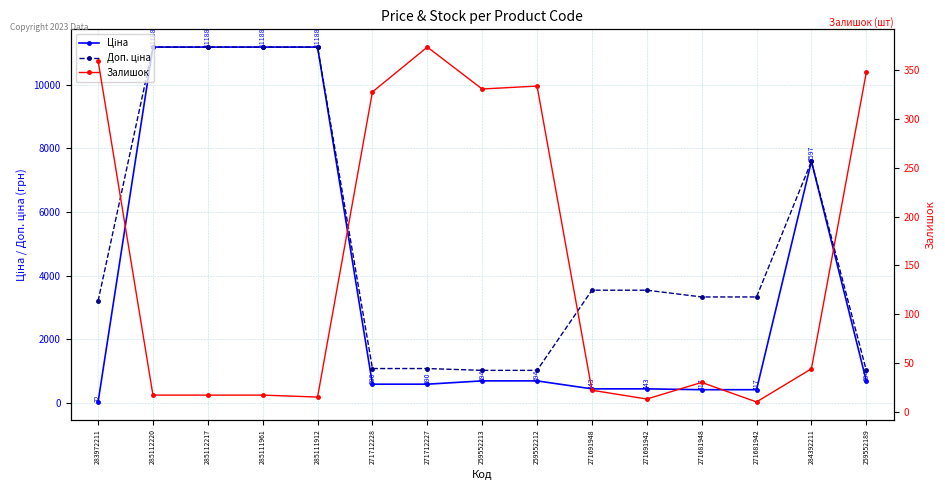

What is the sum of the Залишок values at 285112220 and 259552212?

351.0